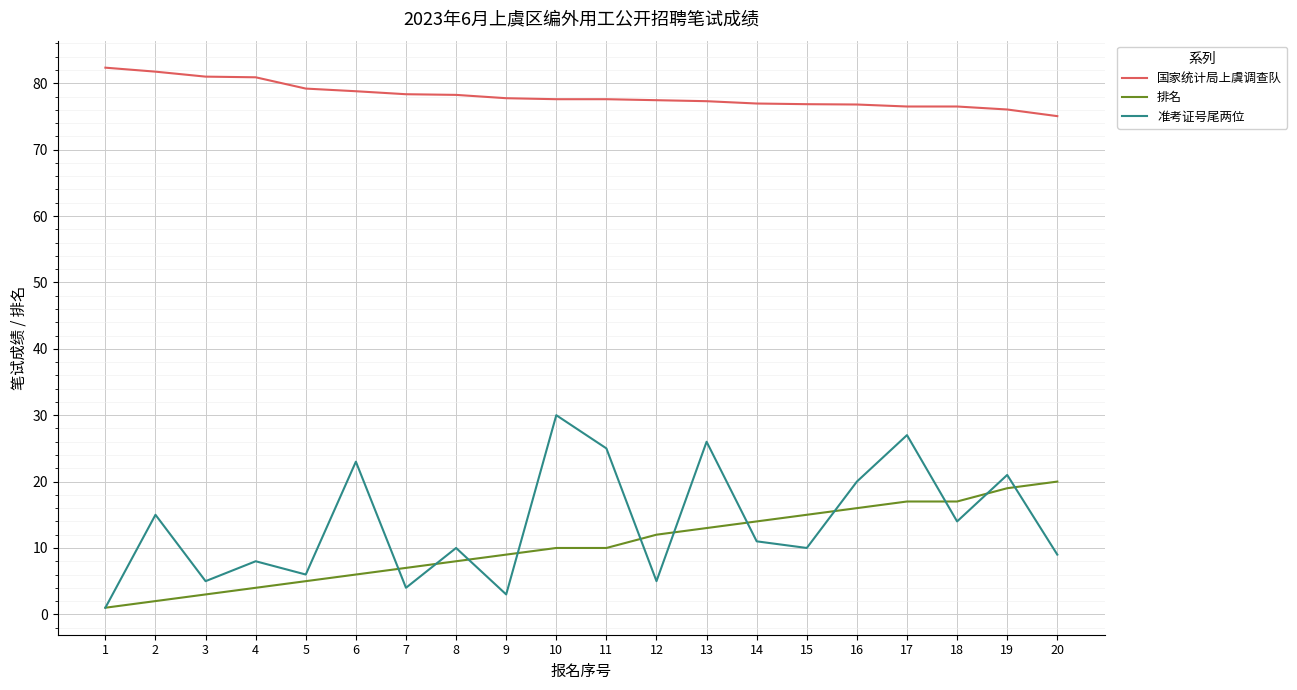

Is it true that 排名 equals 3.5 at 8?

False